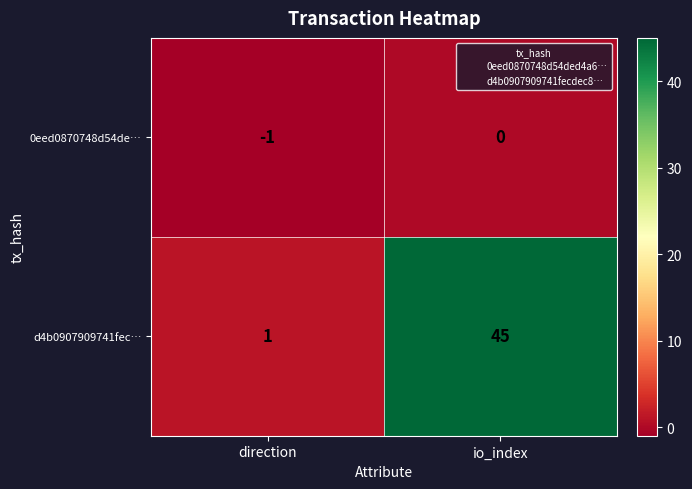

Rank the series by their average value, from lowest to highest.

0eed0870748d54de…, d4b0907909741fec…